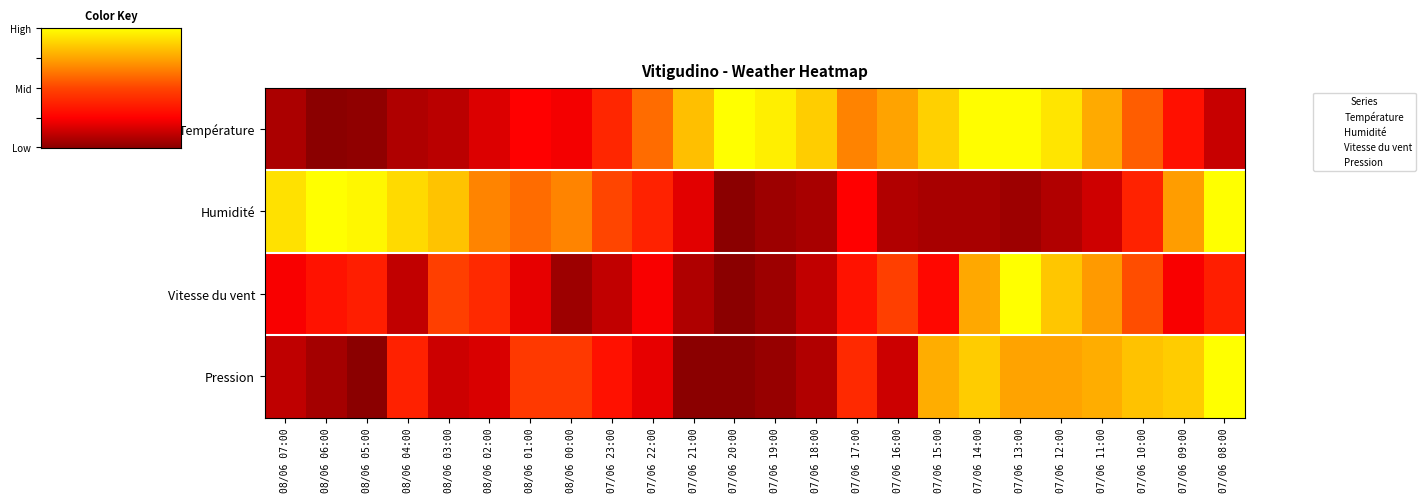

Reading left to right, extract all data points from this chart.

Température: 08/06 07:00=0.1	08/06 06:00=0.0	08/06 05:00=0.0	08/06 04:00=0.1	08/06 03:00=0.1	08/06 02:00=0.2	08/06 01:00=0.3	08/06 00:00=0.2	07/06 23:00=0.4	07/06 22:00=0.6	07/06 21:00=0.8	07/06 20:00=1.0	07/06 19:00=1.0	07/06 18:00=0.9	07/06 17:00=0.7	07/06 16:00=0.7	07/06 15:00=0.9	07/06 14:00=1.0	07/06 13:00=1.0	07/06 12:00=0.9	07/06 11:00=0.8	07/06 10:00=0.6	07/06 09:00=0.3	07/06 08:00=0.1
Humidité: 08/06 07:00=0.9	08/06 06:00=1.0	08/06 05:00=1.0	08/06 04:00=0.9	08/06 03:00=0.8	08/06 02:00=0.7	08/06 01:00=0.6	08/06 00:00=0.7	07/06 23:00=0.5	07/06 22:00=0.4	07/06 21:00=0.2	07/06 20:00=0.0	07/06 19:00=0.0	07/06 18:00=0.1	07/06 17:00=0.2	07/06 16:00=0.1	07/06 15:00=0.1	07/06 14:00=0.1	07/06 13:00=0.0	07/06 12:00=0.1	07/06 11:00=0.1	07/06 10:00=0.4	07/06 09:00=0.7	07/06 08:00=1.0
Vitesse du vent: 08/06 07:00=0.2	08/06 06:00=0.3	08/06 05:00=0.4	08/06 04:00=0.1	08/06 03:00=0.5	08/06 02:00=0.4	08/06 01:00=0.2	08/06 00:00=0.0	07/06 23:00=0.1	07/06 22:00=0.2	07/06 21:00=0.1	07/06 20:00=0.0	07/06 19:00=0.0	07/06 18:00=0.1	07/06 17:00=0.3	07/06 16:00=0.5	07/06 15:00=0.3	07/06 14:00=0.8	07/06 13:00=1.0	07/06 12:00=0.8	07/06 11:00=0.7	07/06 10:00=0.5	07/06 09:00=0.2	07/06 08:00=0.4
Pression: 08/06 07:00=0.1	08/06 06:00=0.1	08/06 05:00=0.0	08/06 04:00=0.4	08/06 03:00=0.1	08/06 02:00=0.2	08/06 01:00=0.5	08/06 00:00=0.5	07/06 23:00=0.3	07/06 22:00=0.2	07/06 21:00=0.0	07/06 20:00=0.0	07/06 19:00=0.0	07/06 18:00=0.1	07/06 17:00=0.4	07/06 16:00=0.1	07/06 15:00=0.8	07/06 14:00=0.9	07/06 13:00=0.7	07/06 12:00=0.7	07/06 11:00=0.8	07/06 10:00=0.8	07/06 09:00=0.9	07/06 08:00=1.0